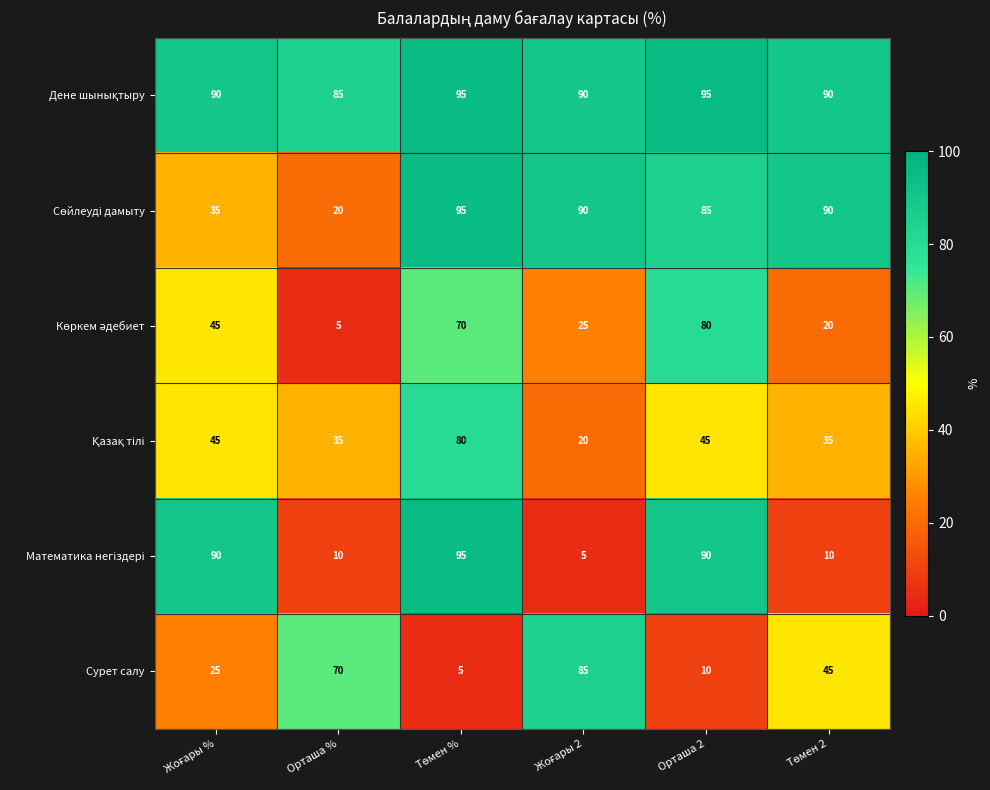

The Сурет салу series shows 10 at Орташа 2. True or false?

True